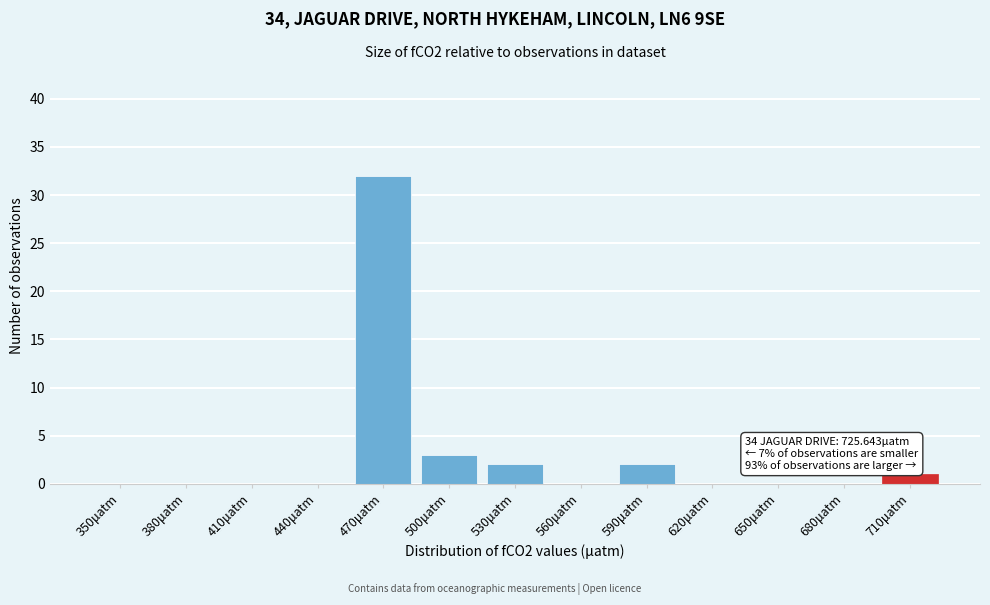

Reading left to right, list all the values displayed in this chart.

350μatm=0	380μatm=0	410μatm=0	440μatm=0	470μatm=32	500μatm=3	530μatm=2	560μatm=0	590μatm=2	620μatm=0	650μatm=0	680μatm=0	710μatm=1